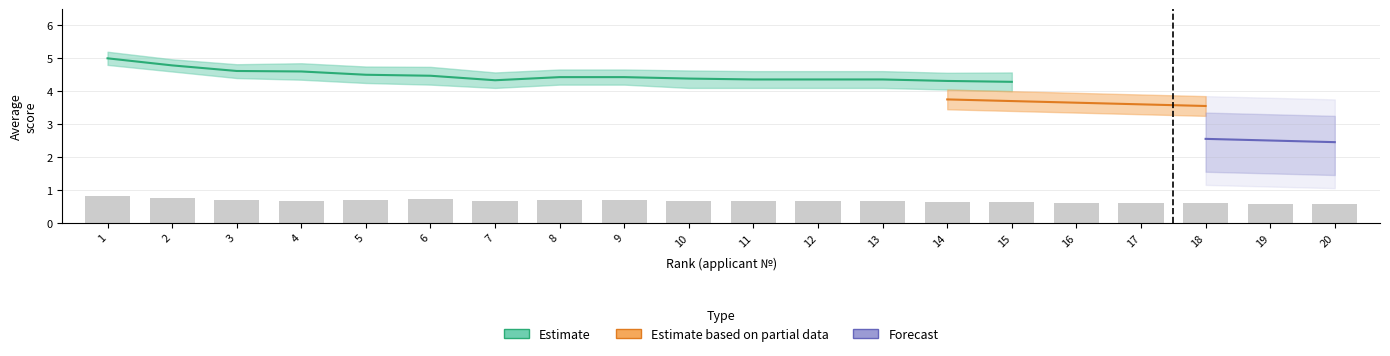

At which category is the sum across all series the highest?

1